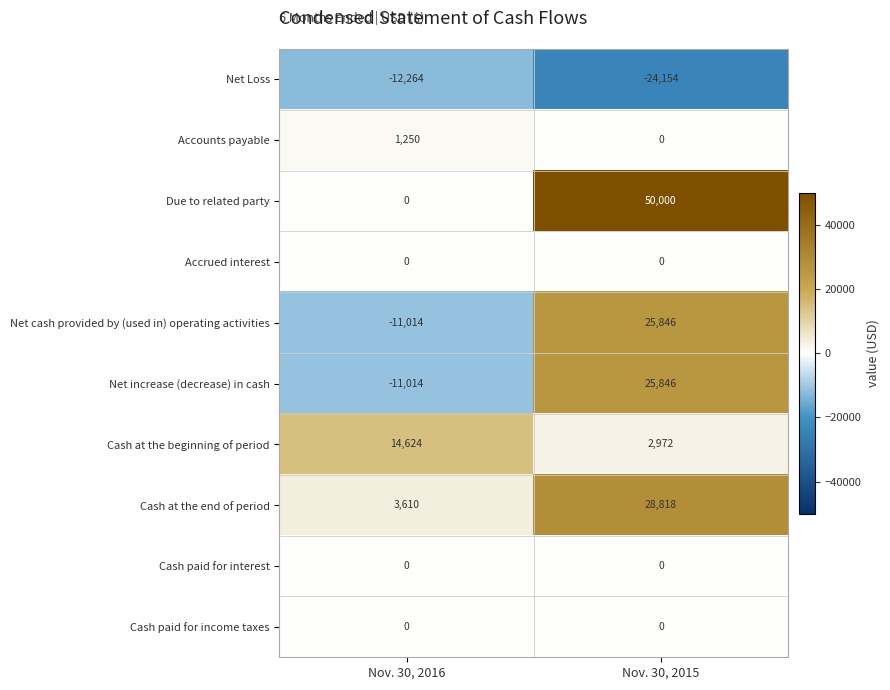

How many distinct data groups are displayed?

10